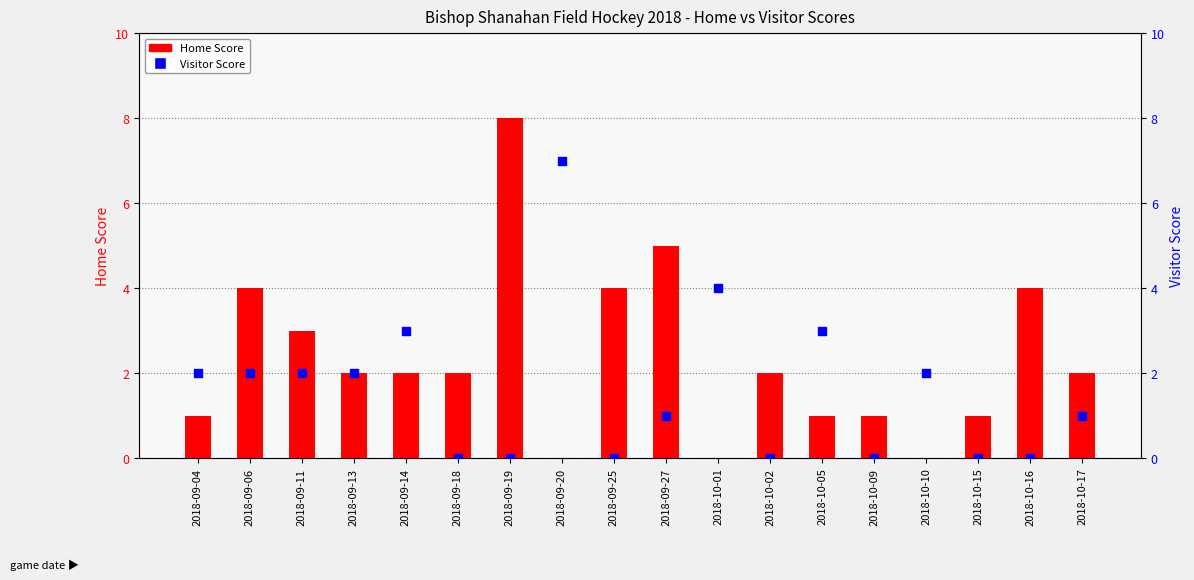

Which series contains the lowest Y value?

Home Score